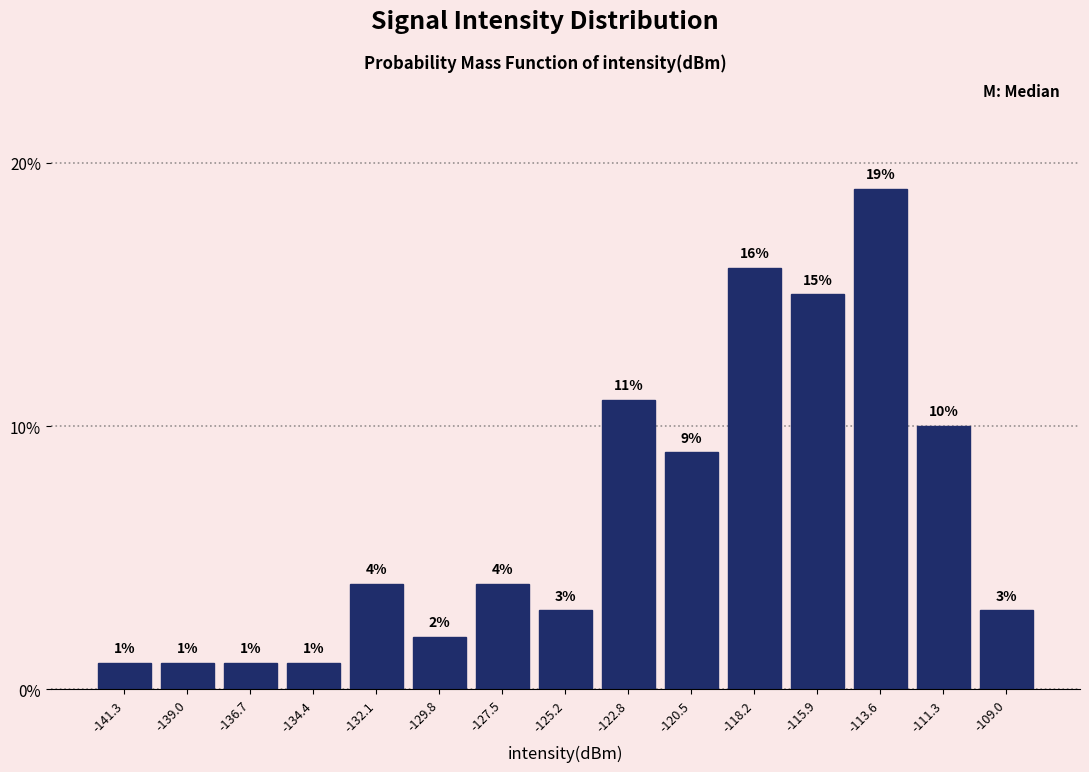

What is the height of the bar covering -110.0 to -108.0 on the x-axis? The bar edges are not printed on the chart, so give them approximately, as read against the axis.

3